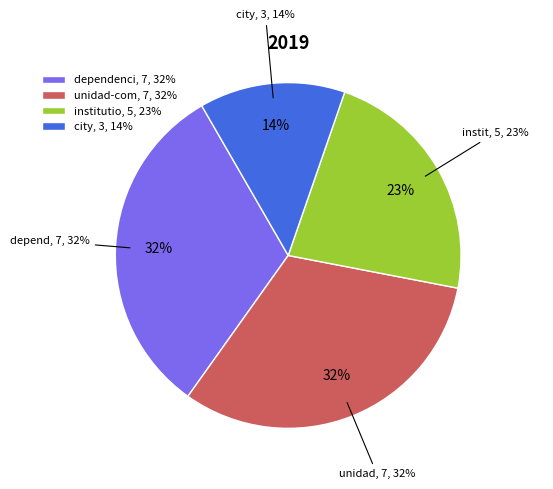

How many slices are in this pie chart?

4